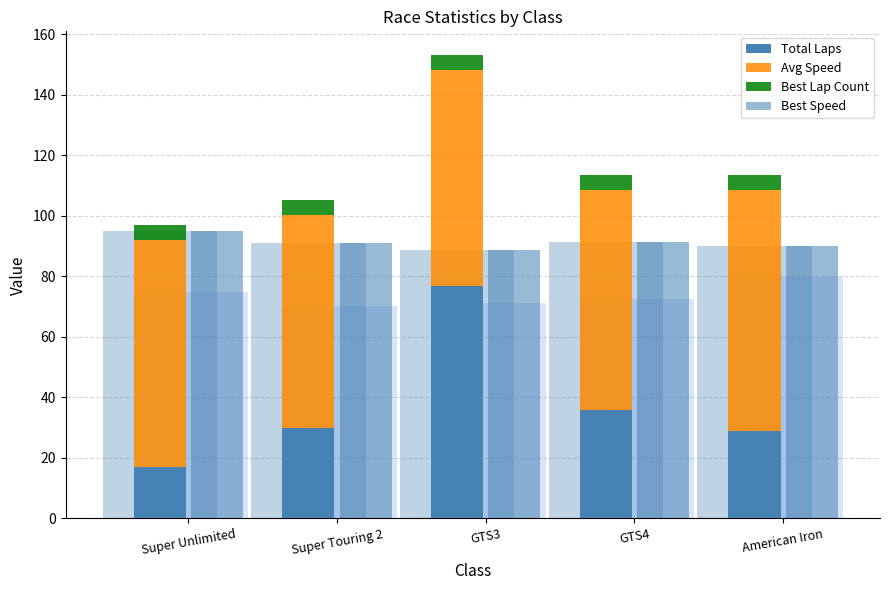

What is the difference between the Total Laps values at Super Touring 2 and GTS4?

6.0